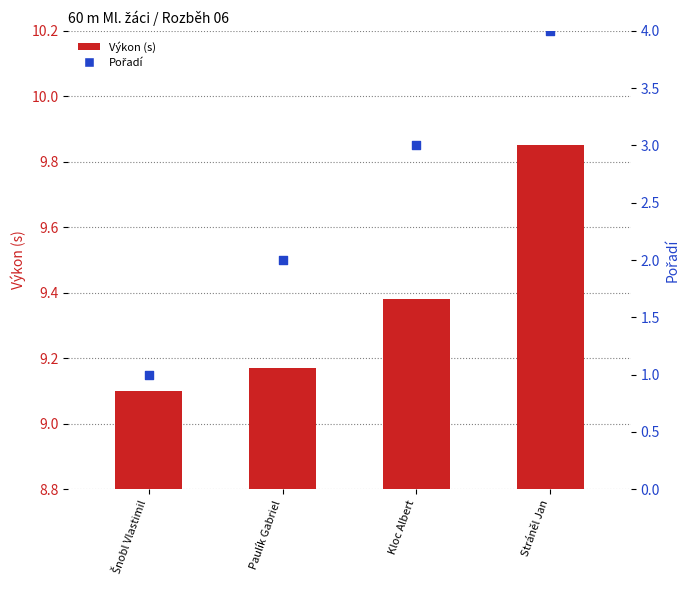

Which series reaches the maximum Y coordinate?

Pořadí